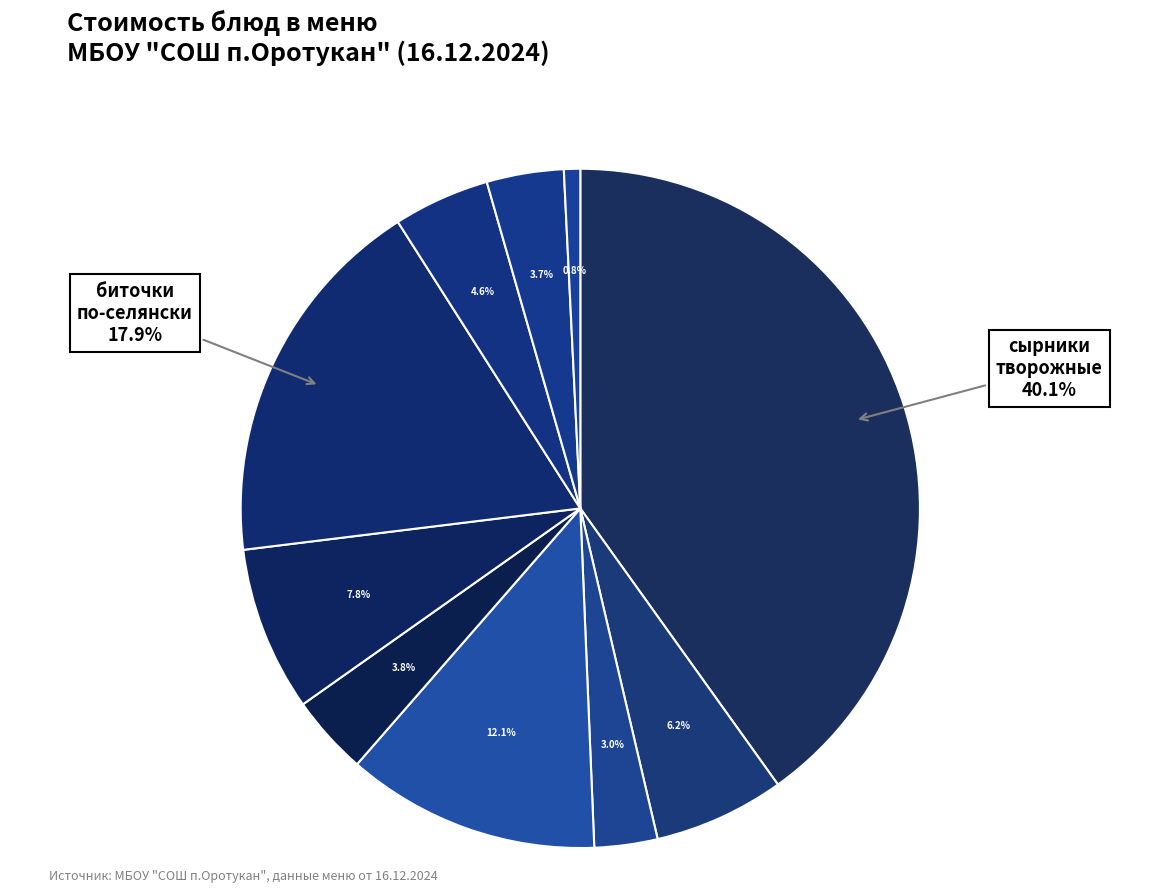

Count the number of slices in the pie.

10